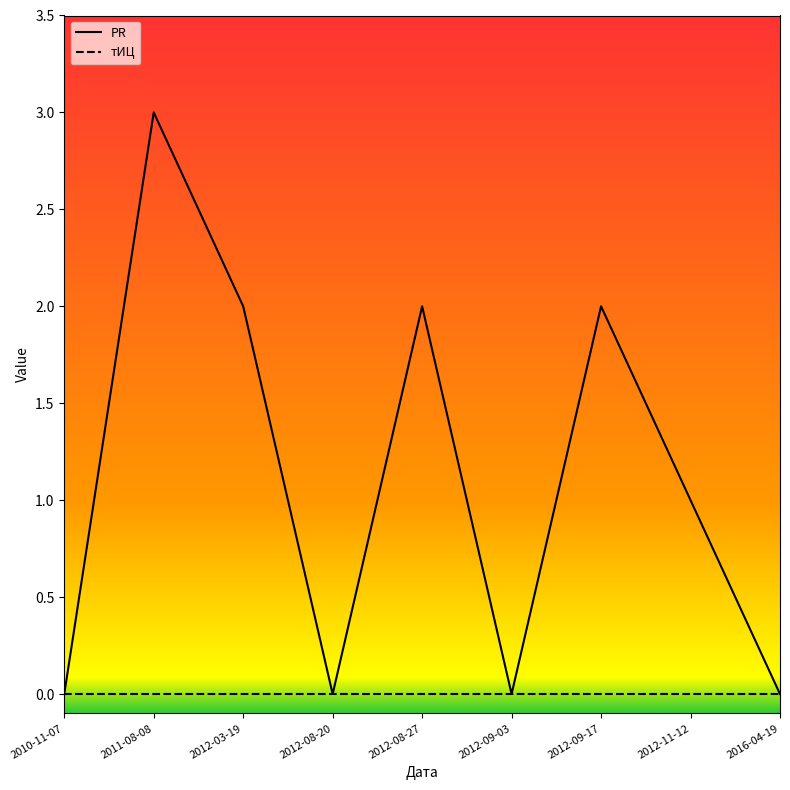

Is it true that тИЦ equals 0 at 2016-04-19?

True